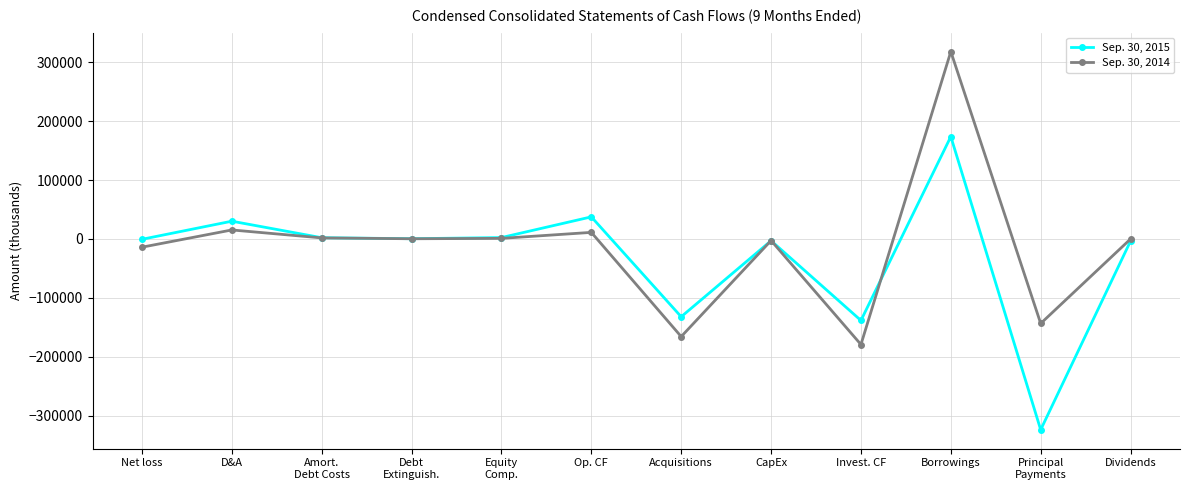

Is it true that Sep. 30, 2014 equals 0 at Dividends?

True